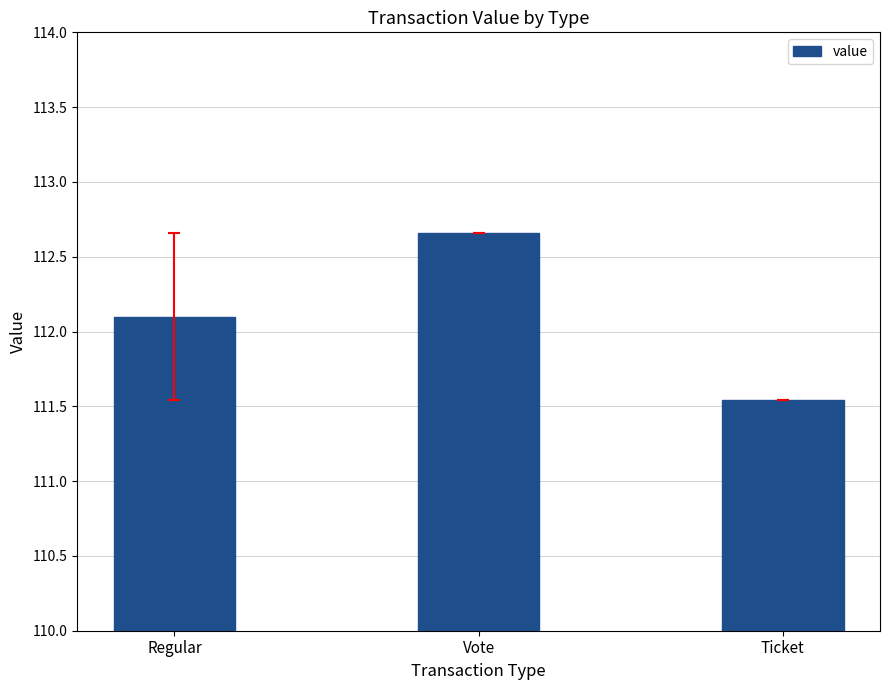

How many distinct data groups are displayed?

1